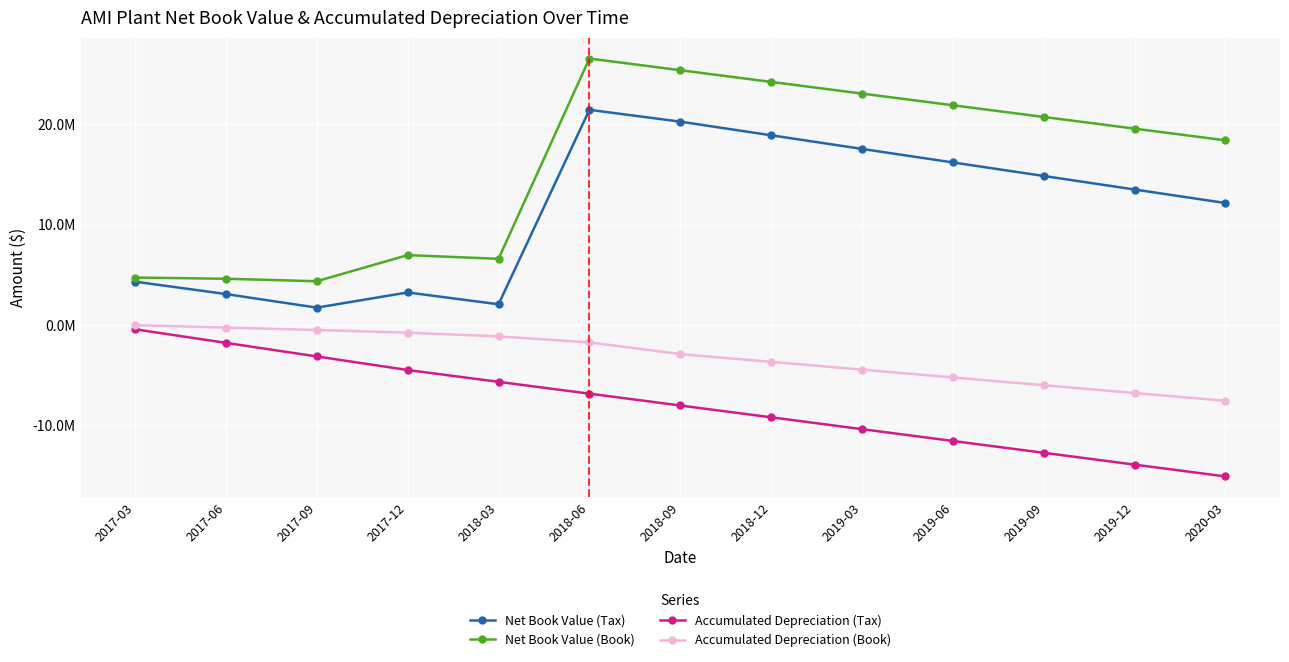

What is the value of the Net Book Value (Book) point at the 2nd from the left?

4590695.6